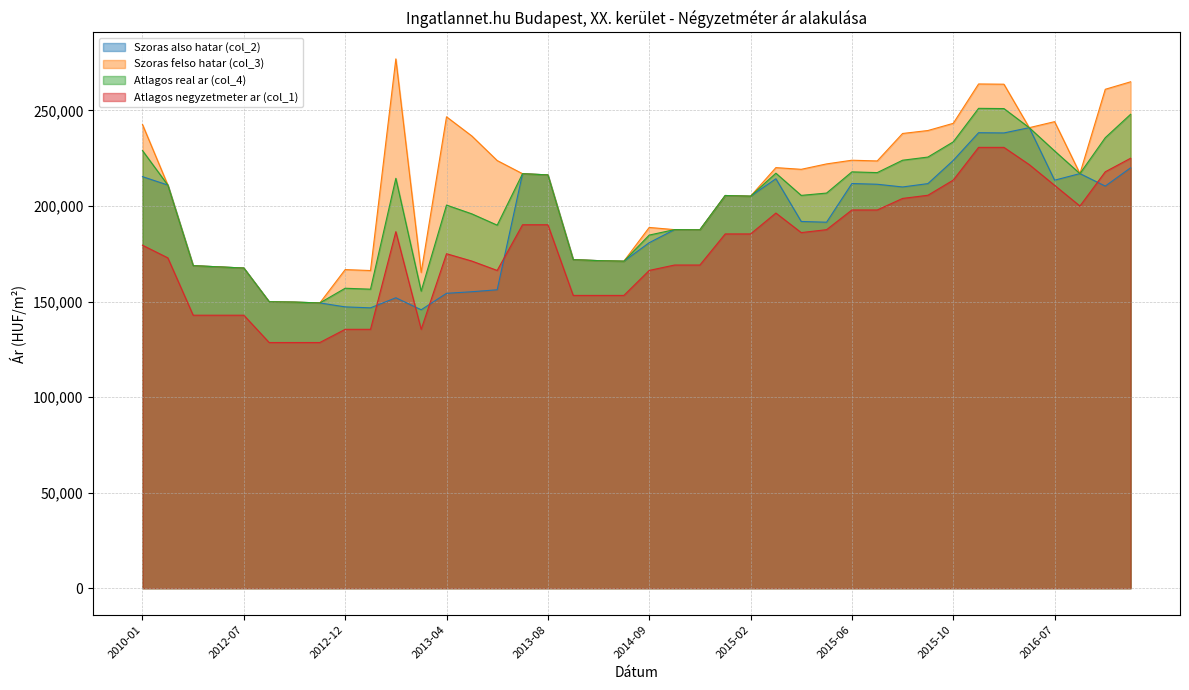

Is it true that Atlagos real ar (col_4) equals 75218 at 2013-11?

False